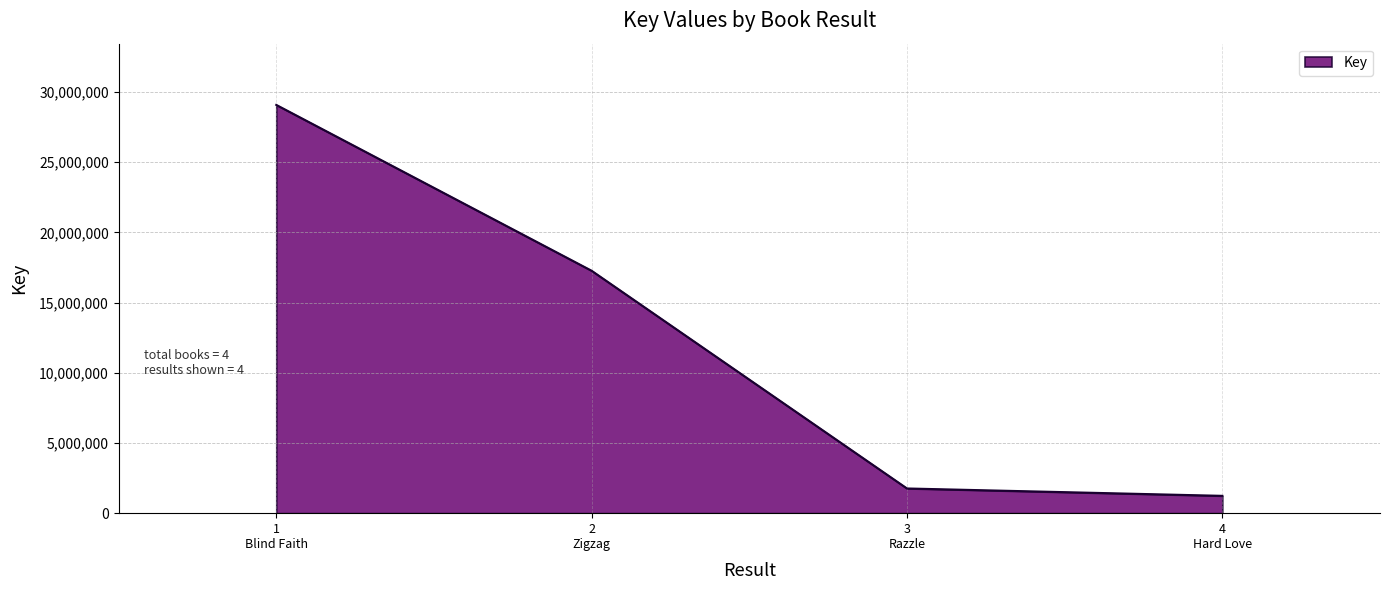

At which label does the data first exceed 17270137?

1
Blind Faith